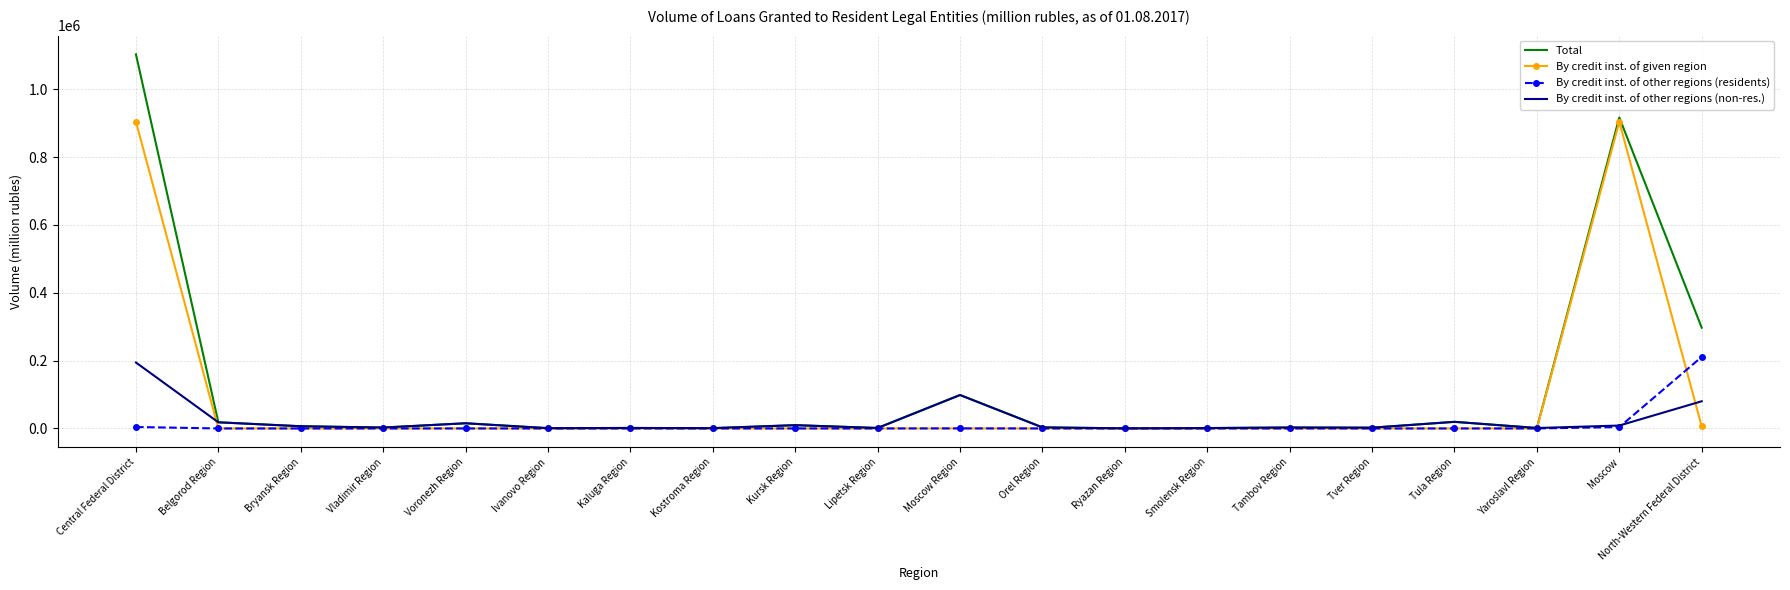

Is it true that By credit inst. of other regions (residents) equals 0 at Ryazan Region?

True